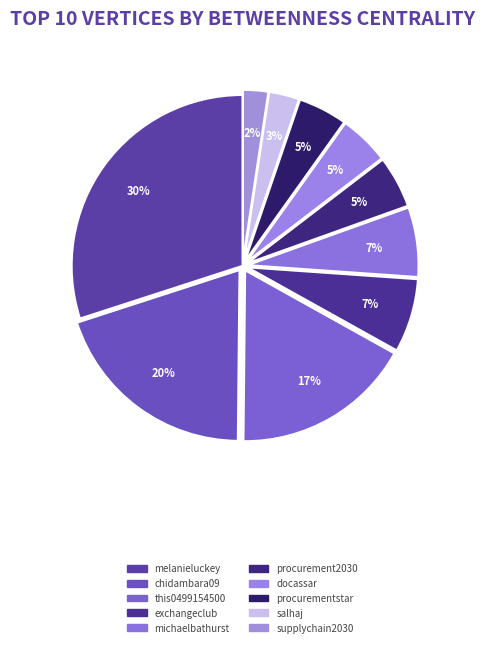

To the nearest percent, what portion does melanieluckey represent?

30%